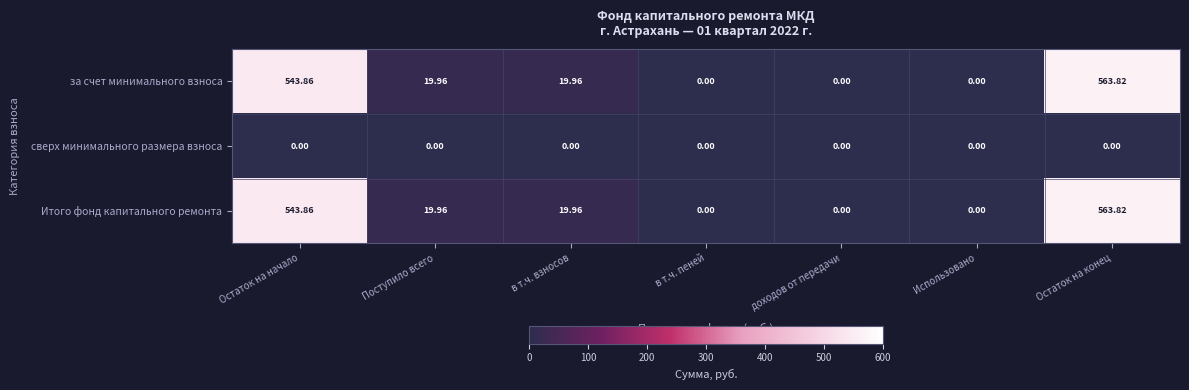

At how many categories does at least one series exceed 259?

2